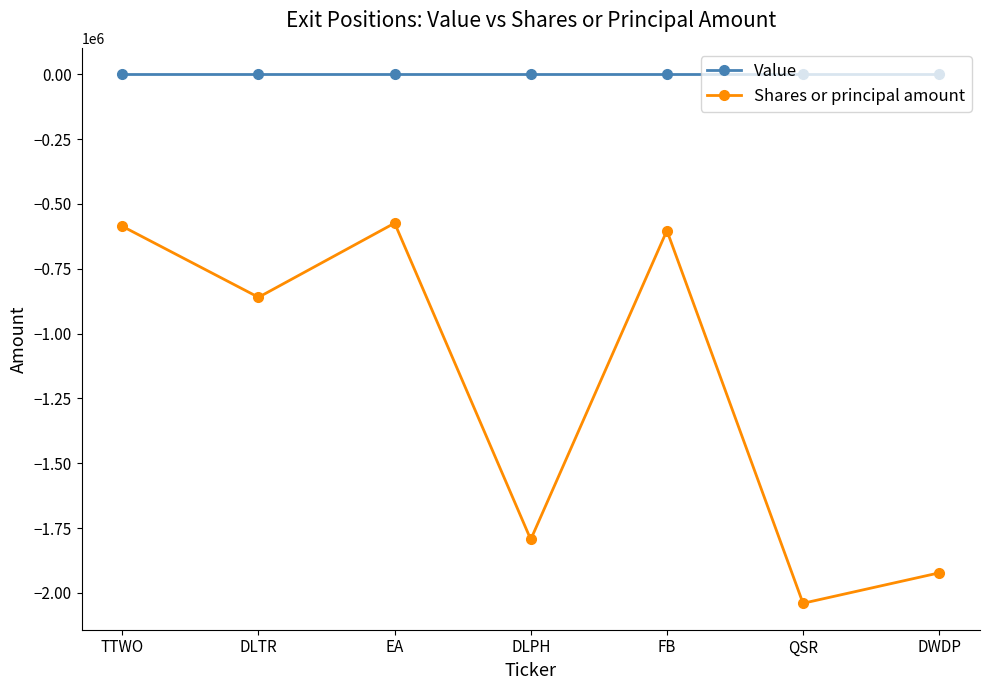

What is the average value of the Shares or principal amount series?

-1197121